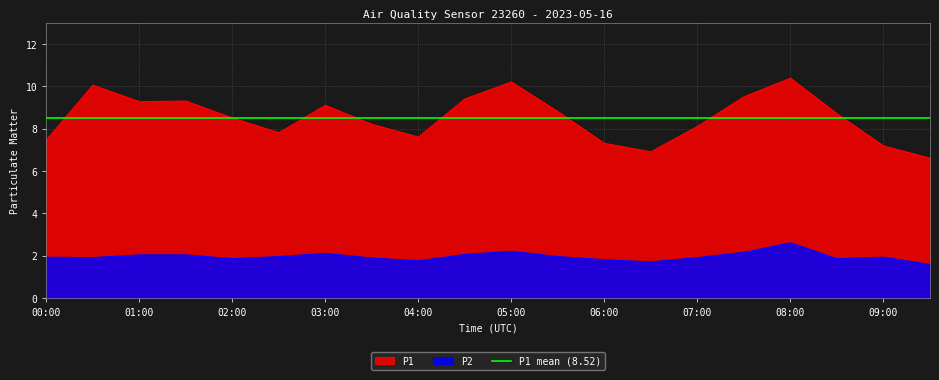

At how many categories does at least one series exceed 9?

8